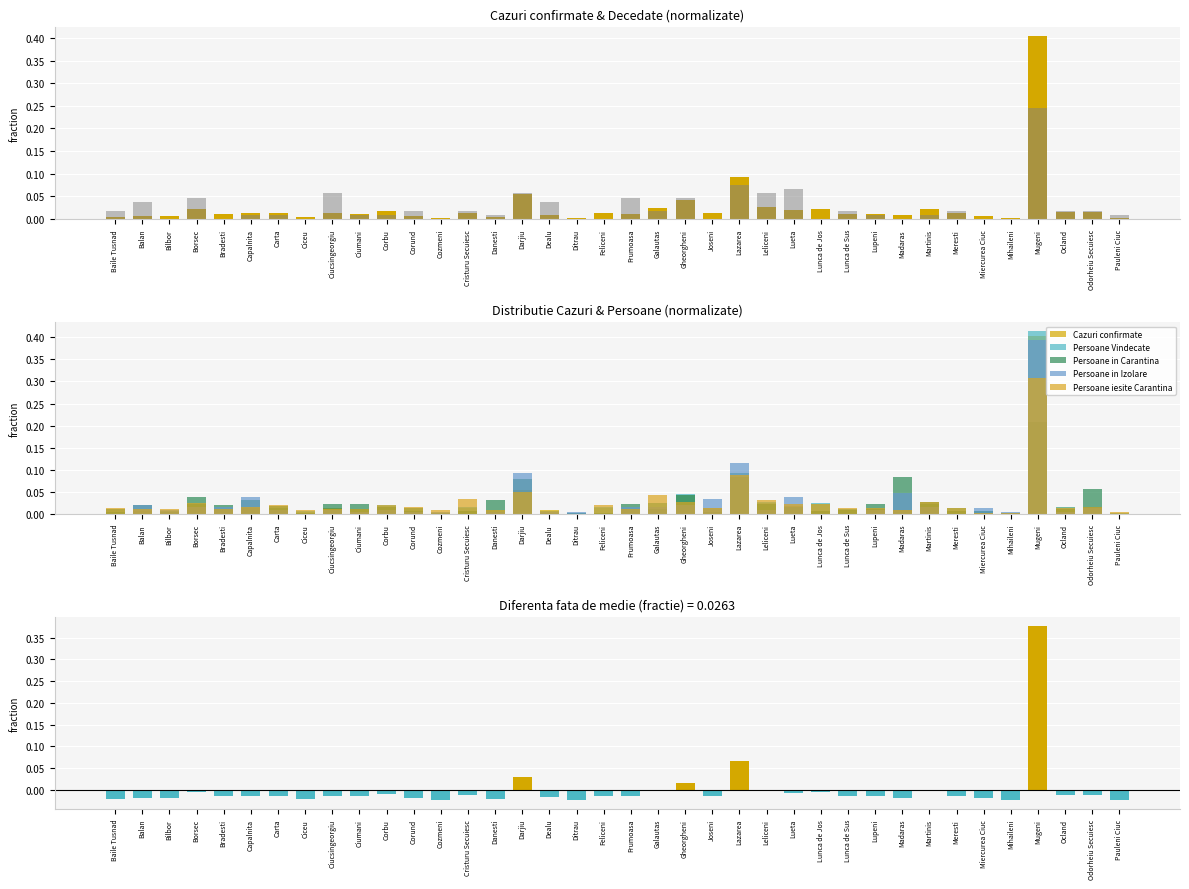

Is the value of Persoane Vindecate at Ciucsingeorgiu greater than the value of Persoane in Carantina at Mihaileni?

Yes